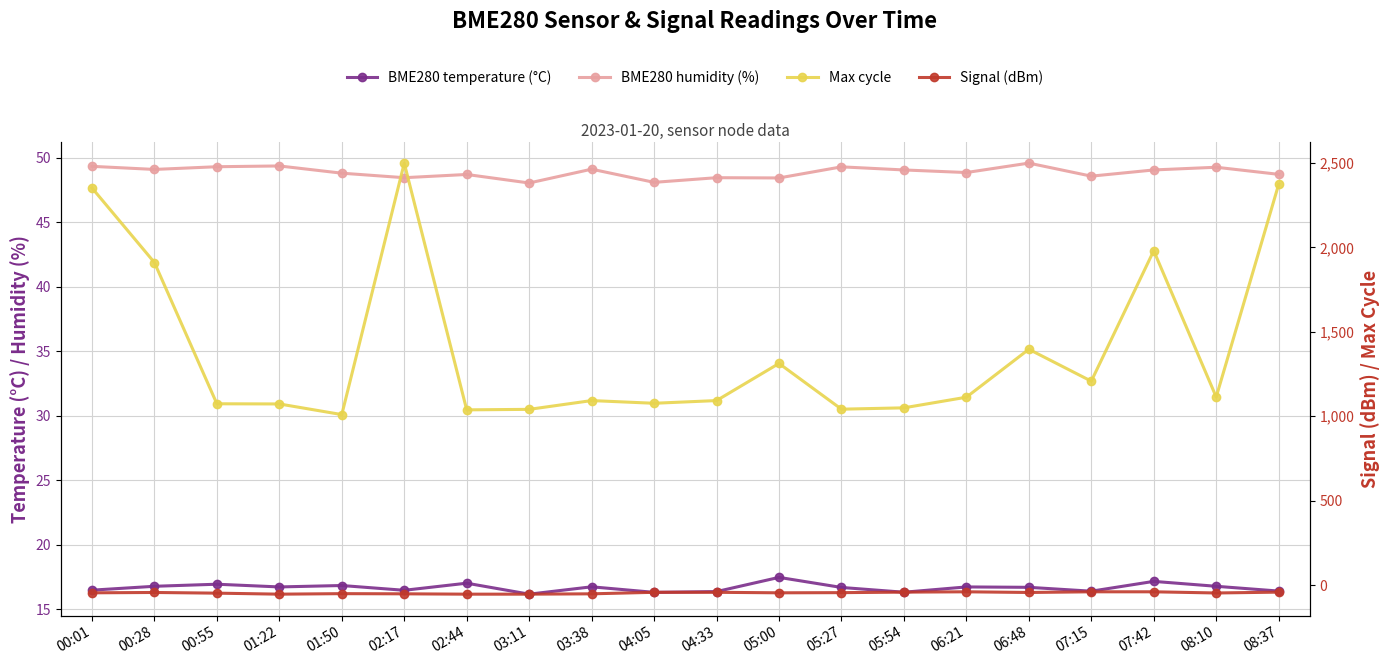

True or false: Max cycle has a value of 761.8 at 07:15.

False